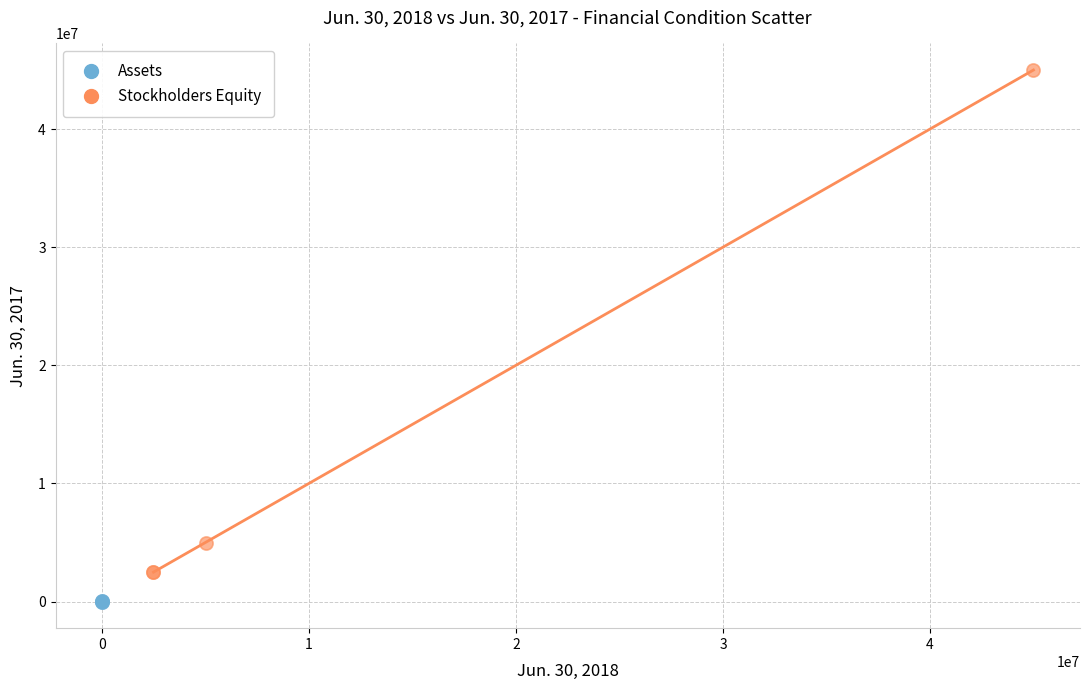

Which series has the widest spread of Y values?

Stockholders Equity